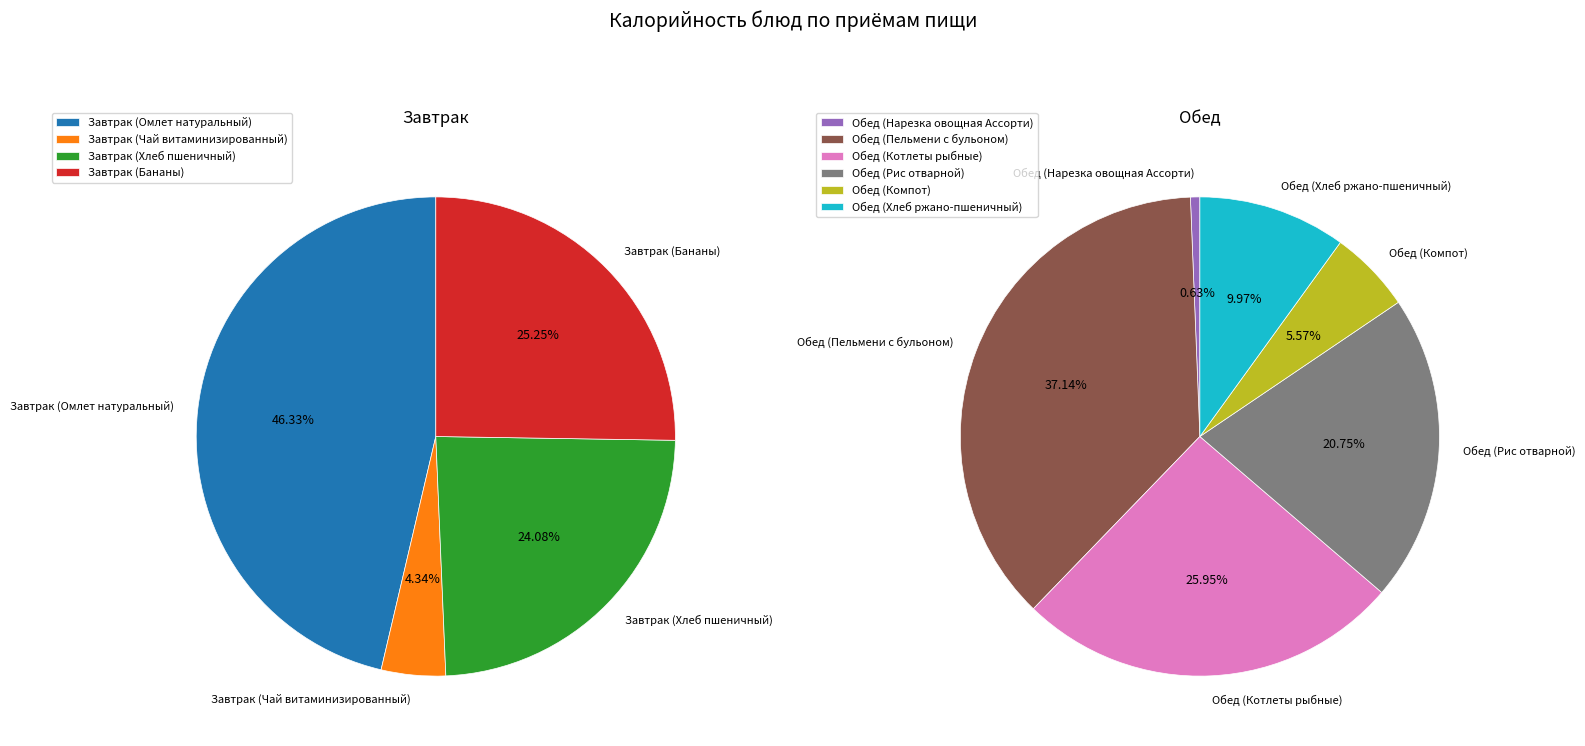

Is Обед (Компот) the majority of the pie?

No